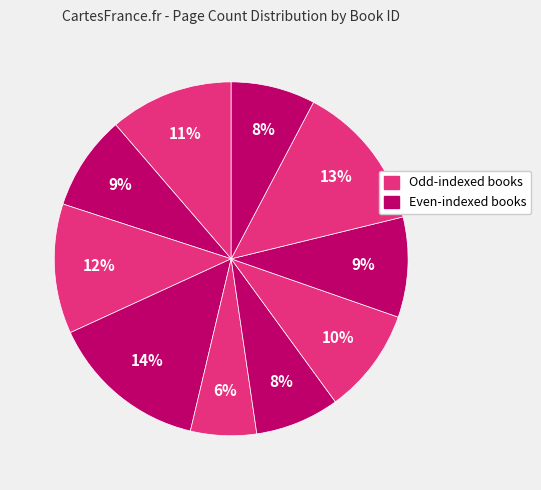

To the nearest percent, what is the average slice percentage?

10%